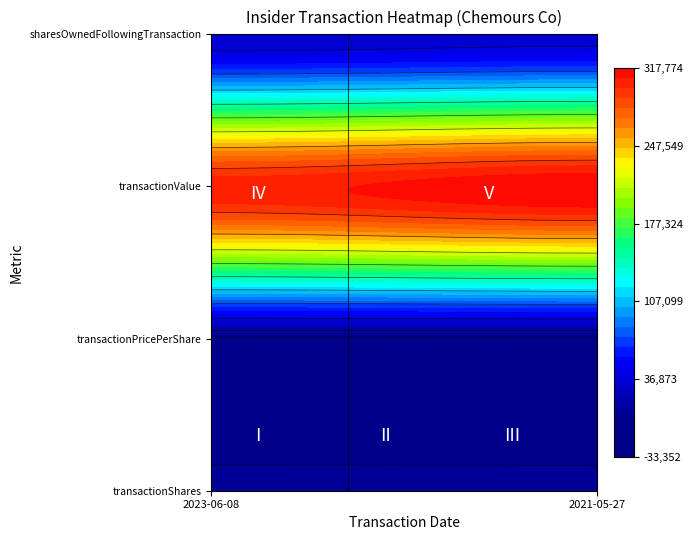

At which category is the sum across all series the highest?

2021-05-27